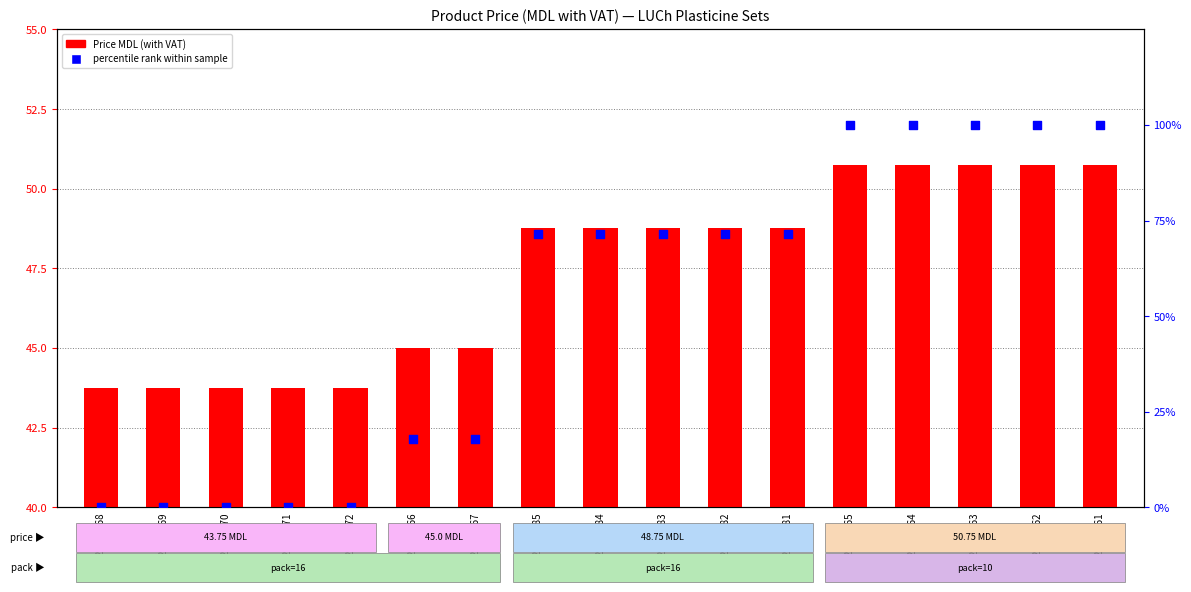

Which series has the largest total across all categories?

percentile rank within the sample